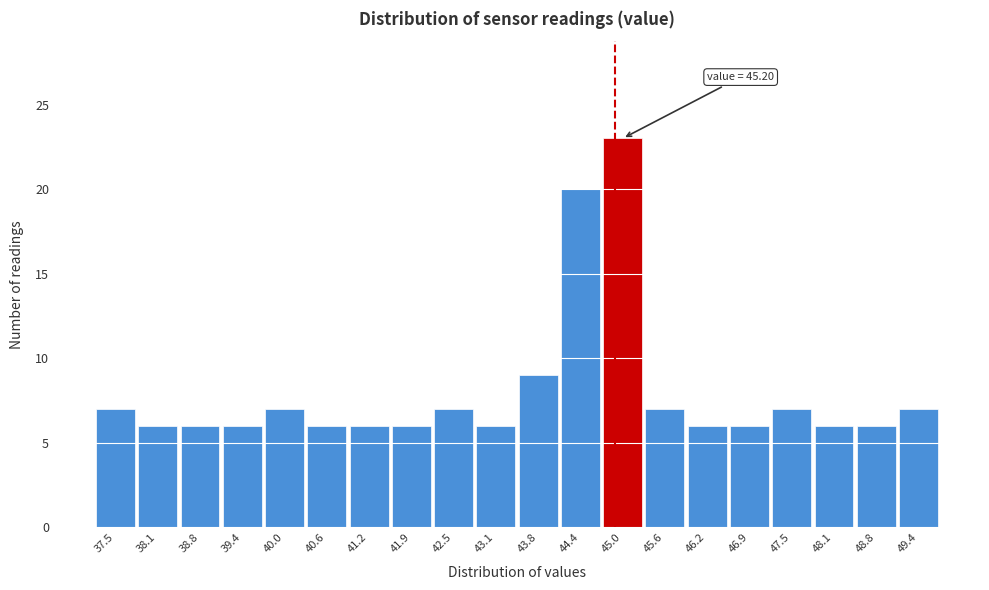

Reading left to right, list all the values displayed in this chart.

7	6	6	6	7	6	6	6	7	6	9	20	23	7	6	6	7	6	6	7